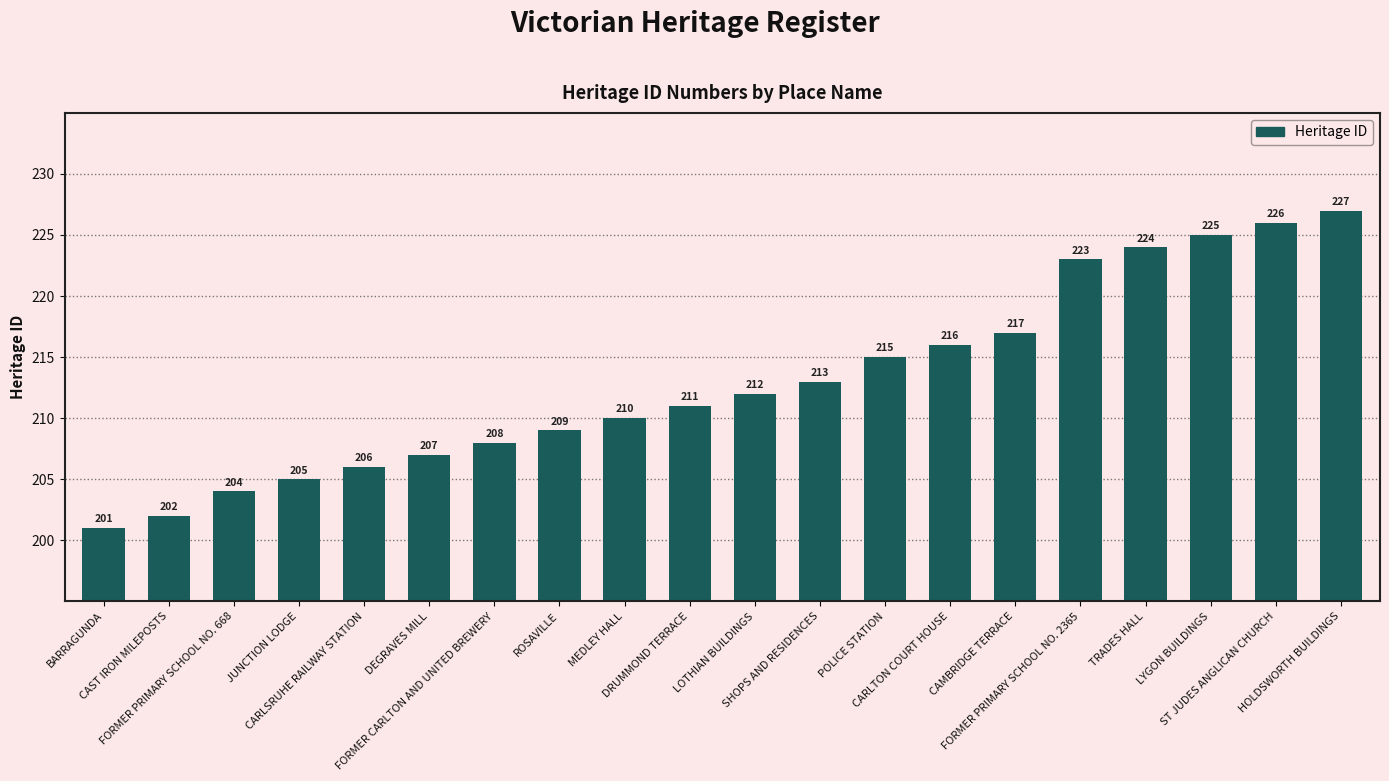

Reading left to right, extract all data points from this chart.

201	202	204	205	206	207	208	209	210	211	212	213	215	216	217	223	224	225	226	227